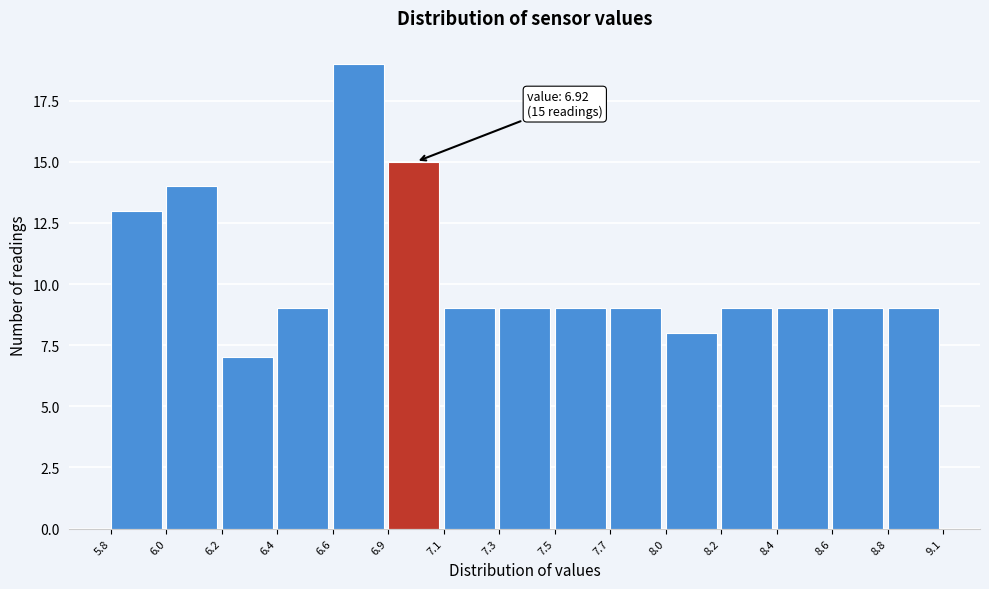

Reading right to left, extract all data points from this chart.

9	9	9	9	8	9	9	9	9	15	19	9	7	14	13